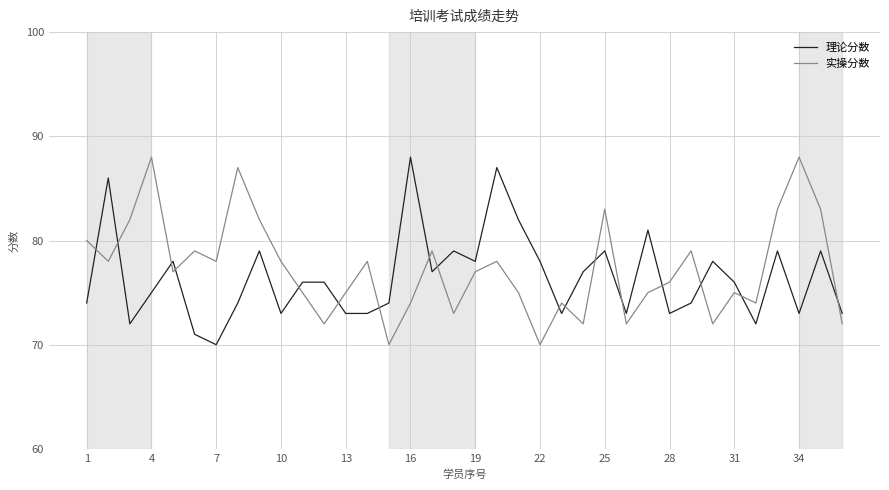

What is the highest value of the 实操分数 series?

88